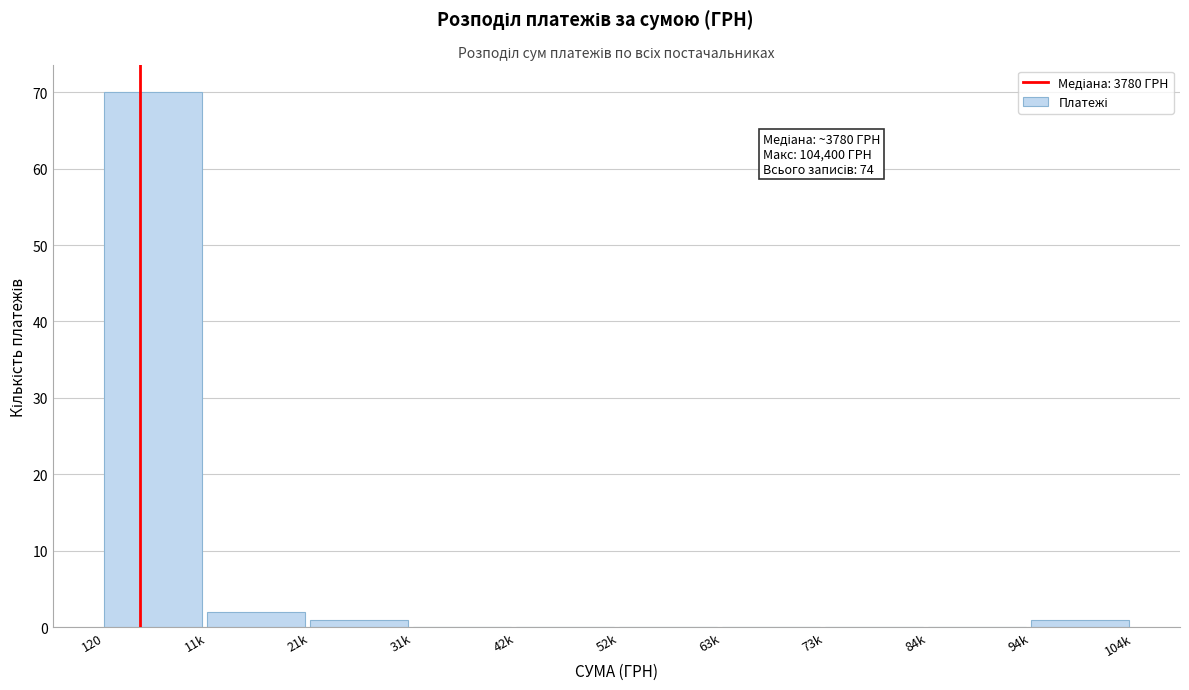

Reading left to right, list all the values displayed in this chart.

120=70	11k=2	21k=1	31k=0	42k=0	52k=0	63k=0	73k=0	84k=0	94k=1